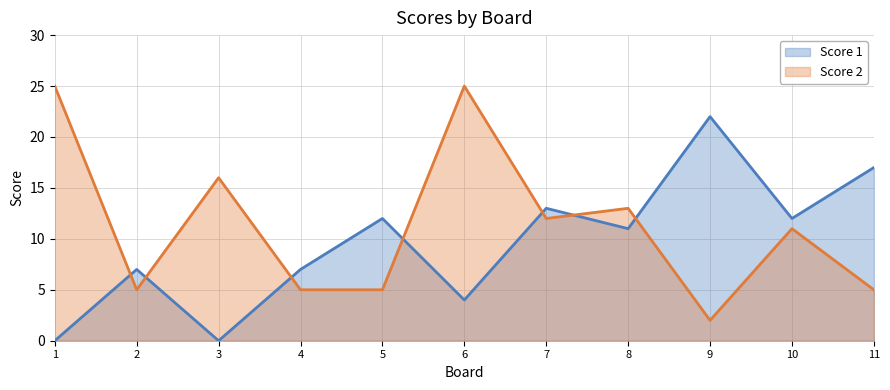

At which category is the sum across all series the highest?

6